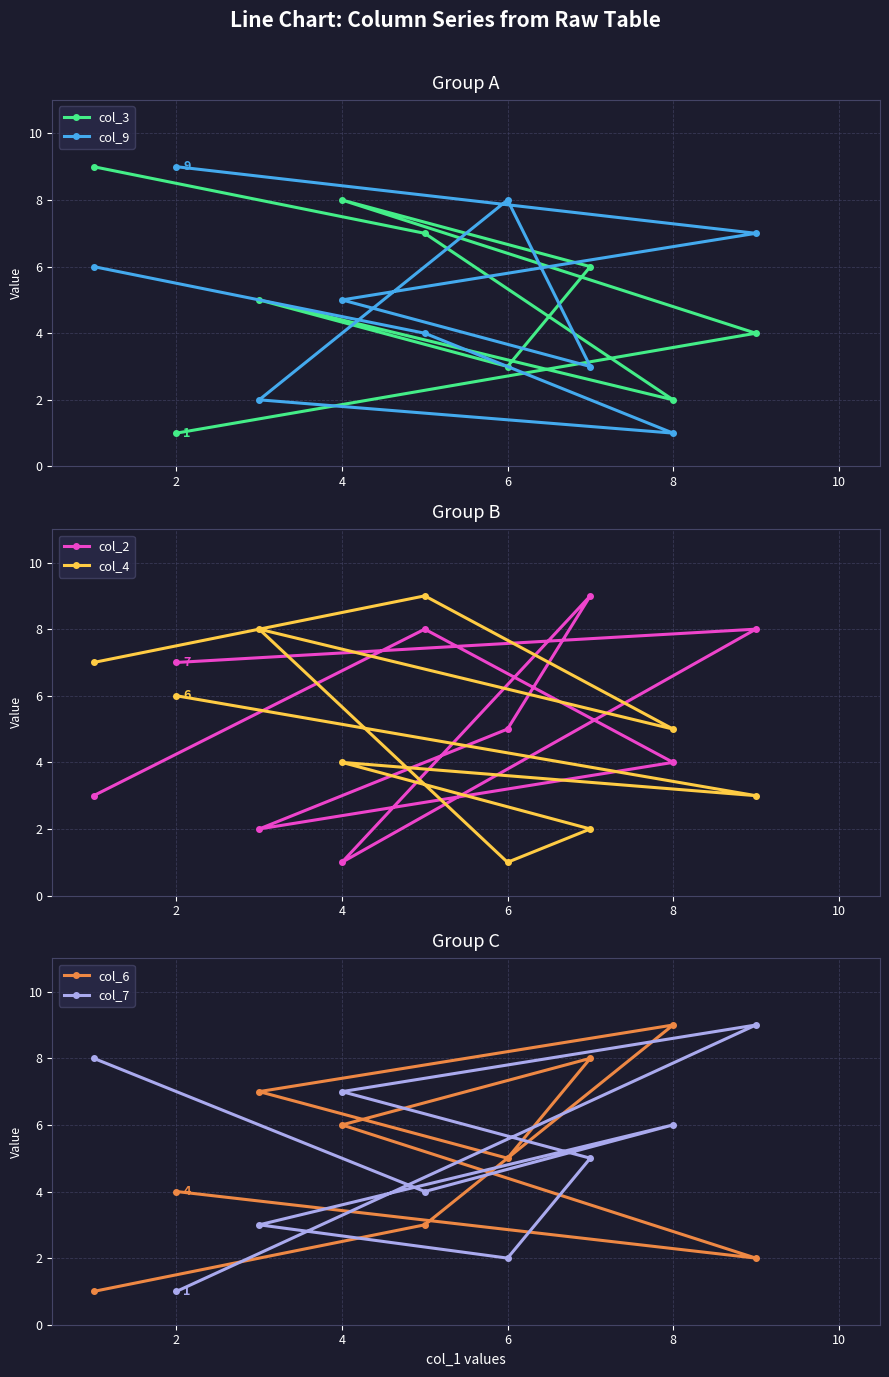

True or false: col_3 has a value of 1 at 2.

True